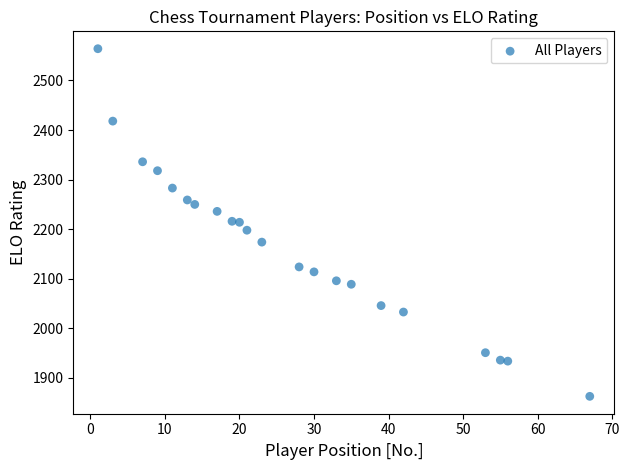

What is the range of X values (max minus min)?

66